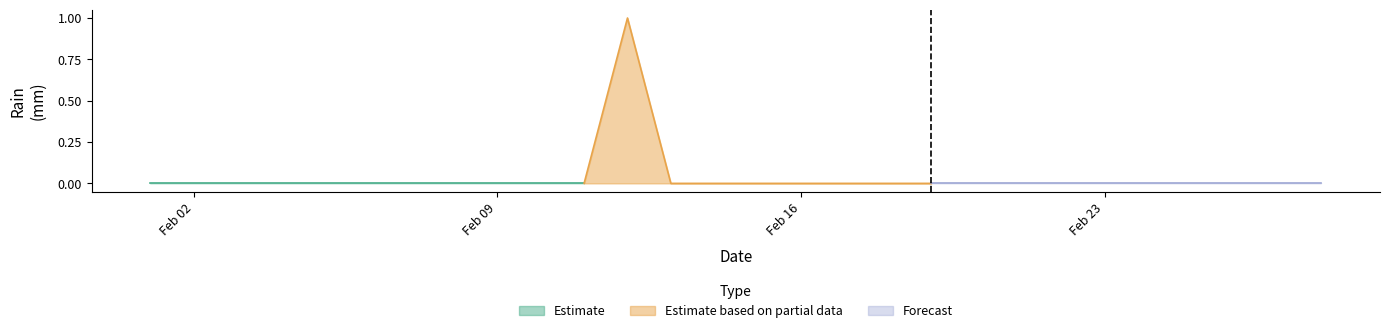

Which label corresponds to the largest value in the chart?

2021-02-12